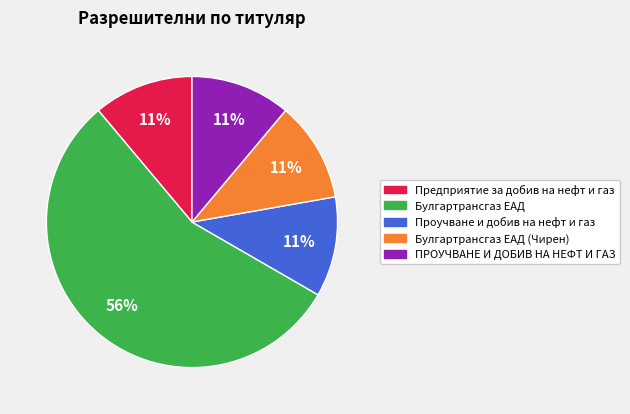

Is there a majority slice in this chart?

Yes